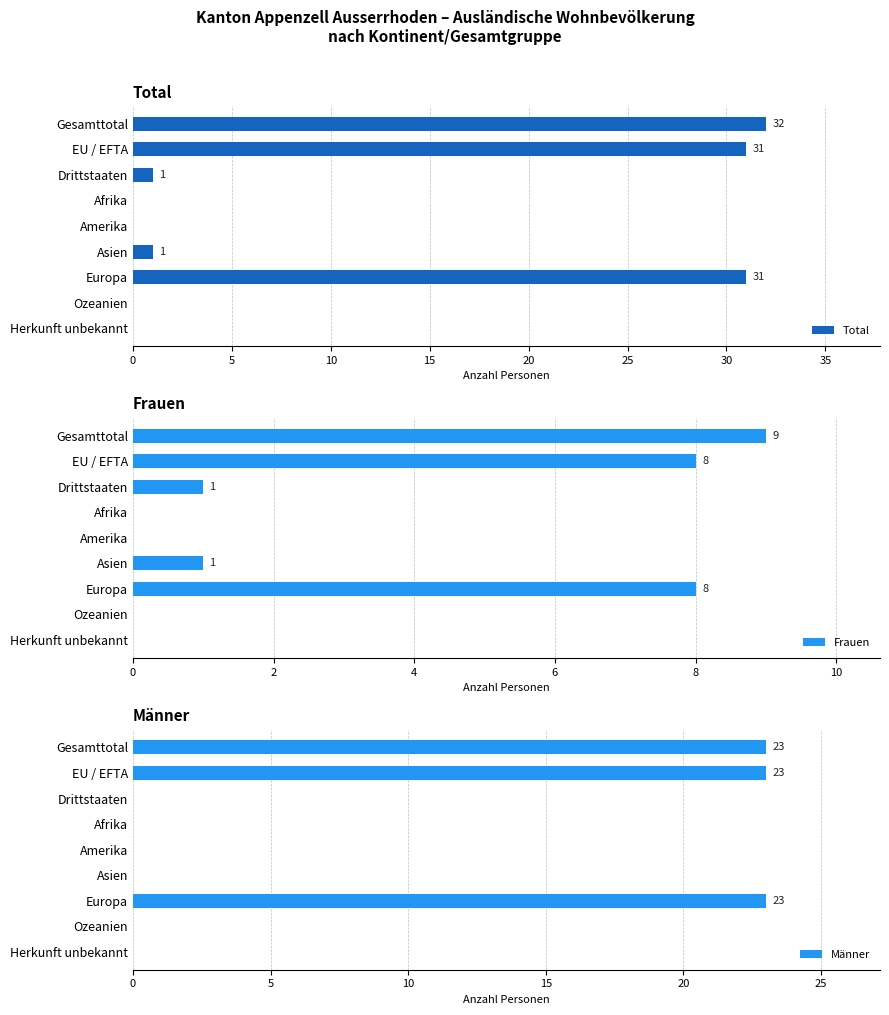

Is it true that Frauen equals 8 at Europa?

True